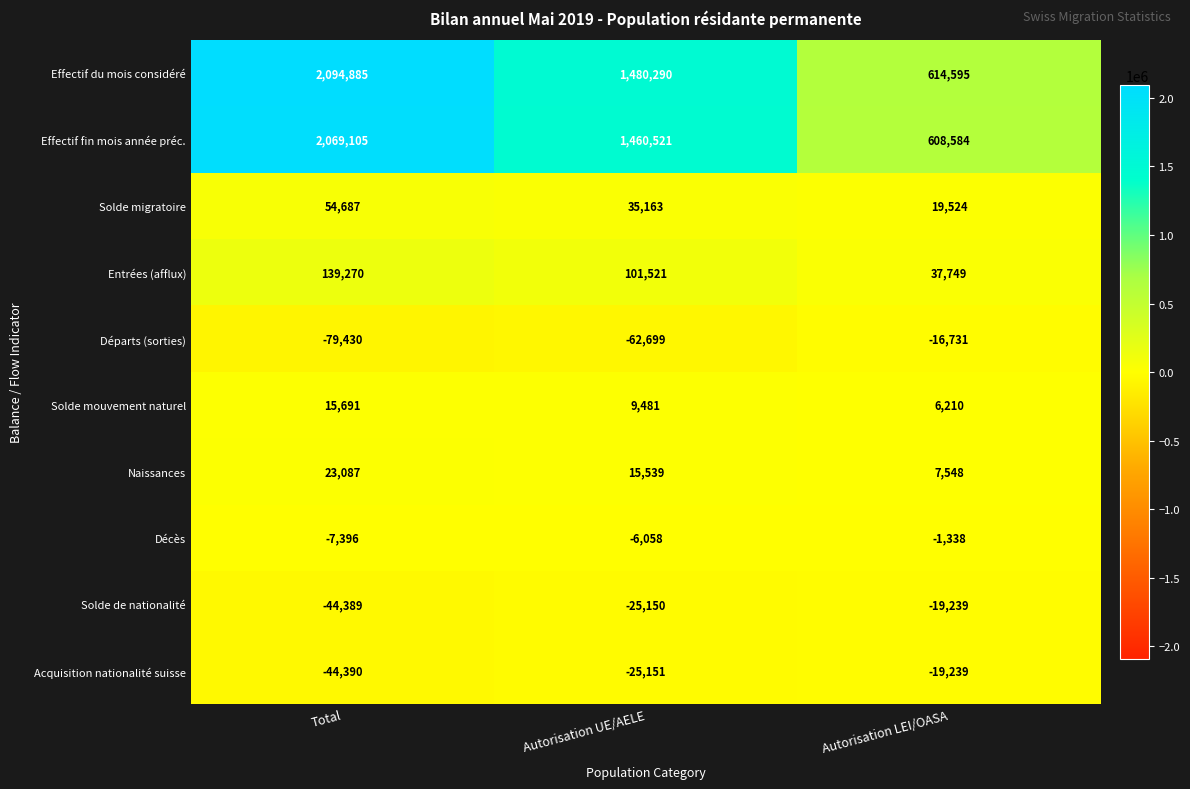

Count the Solde de nationalité values in the range -44389 to -19239.

3